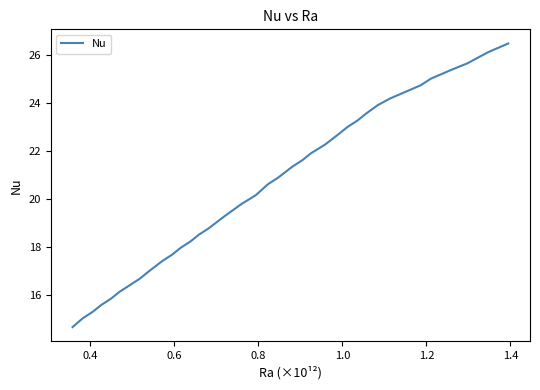

What is the difference between the maximum and minimum values?

11.8